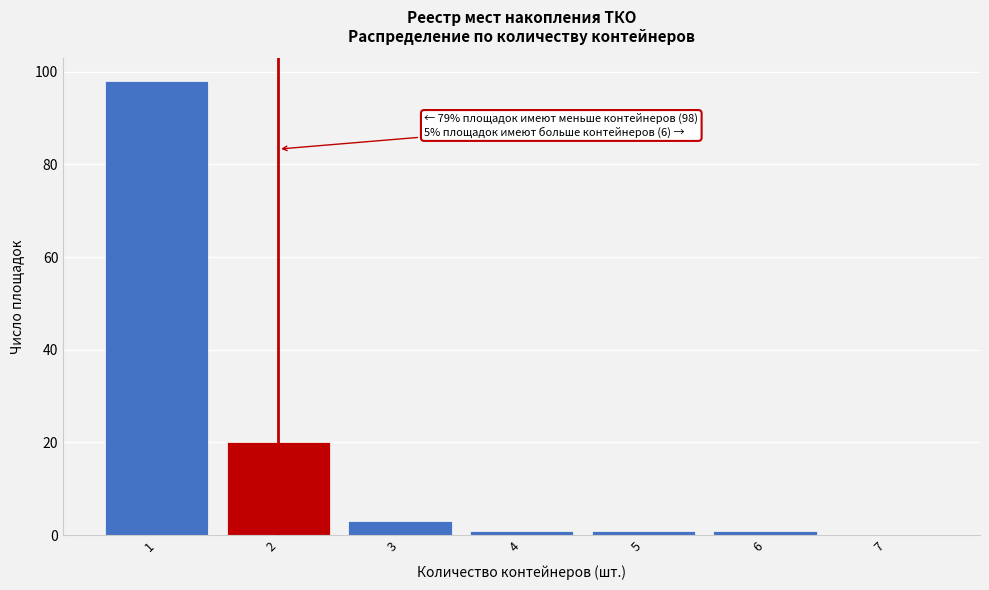

What is the change in value from 2 to 3?

-17